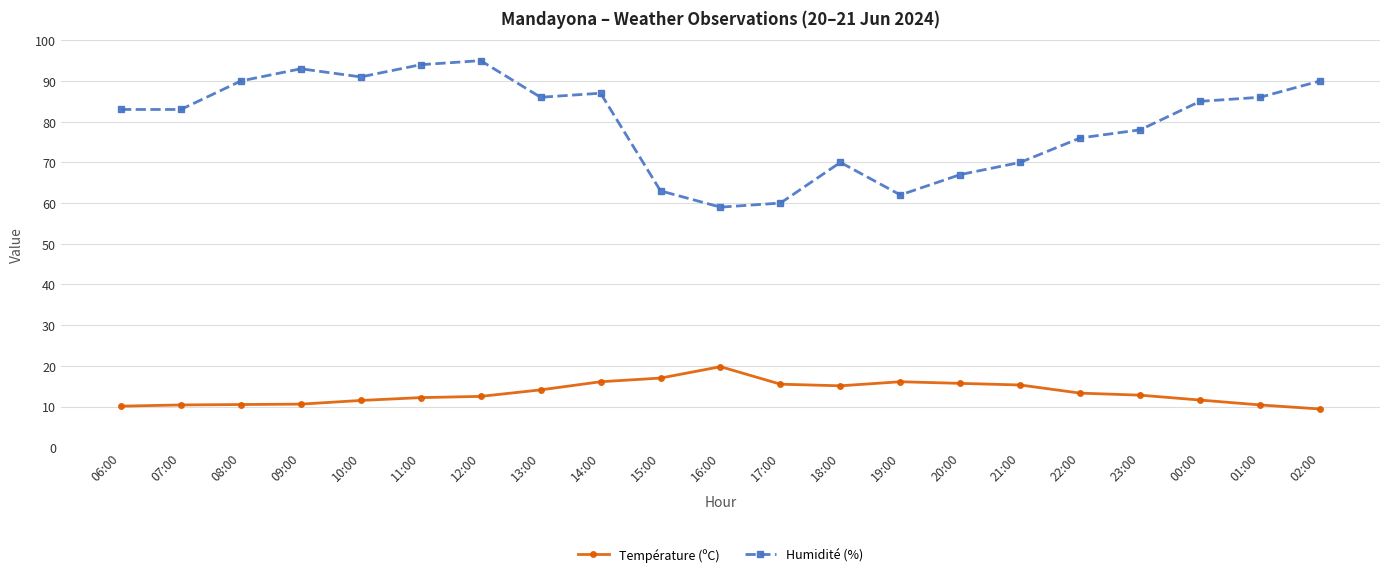

Which series has the largest range (max minus min)?

Humidité (%)